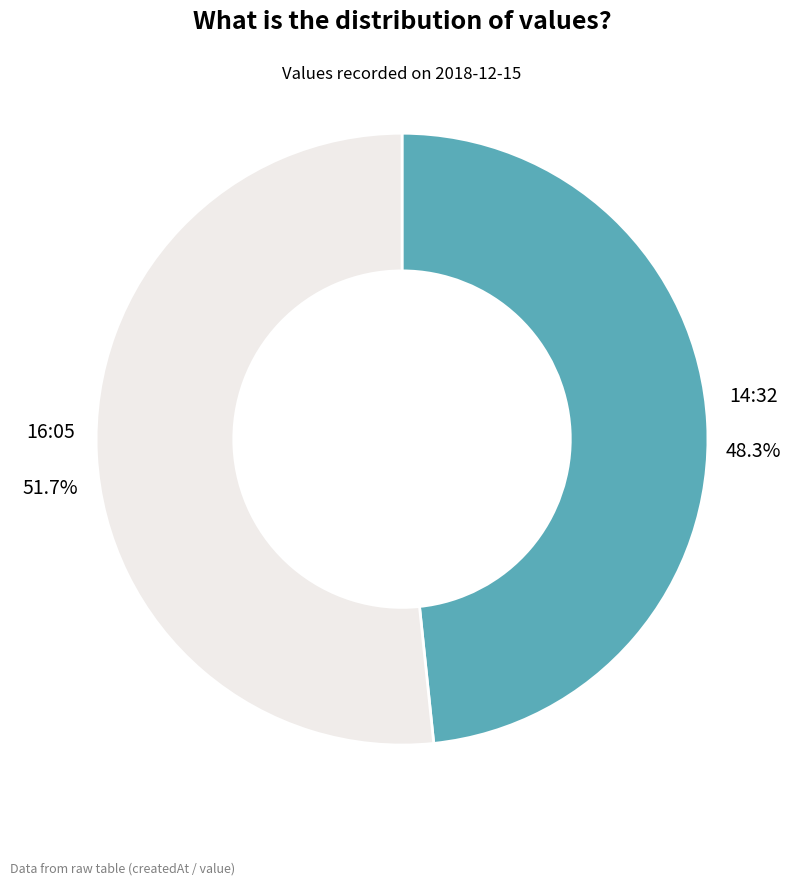

Is the sum of 14:32 and 16:05 greater than half?

Yes